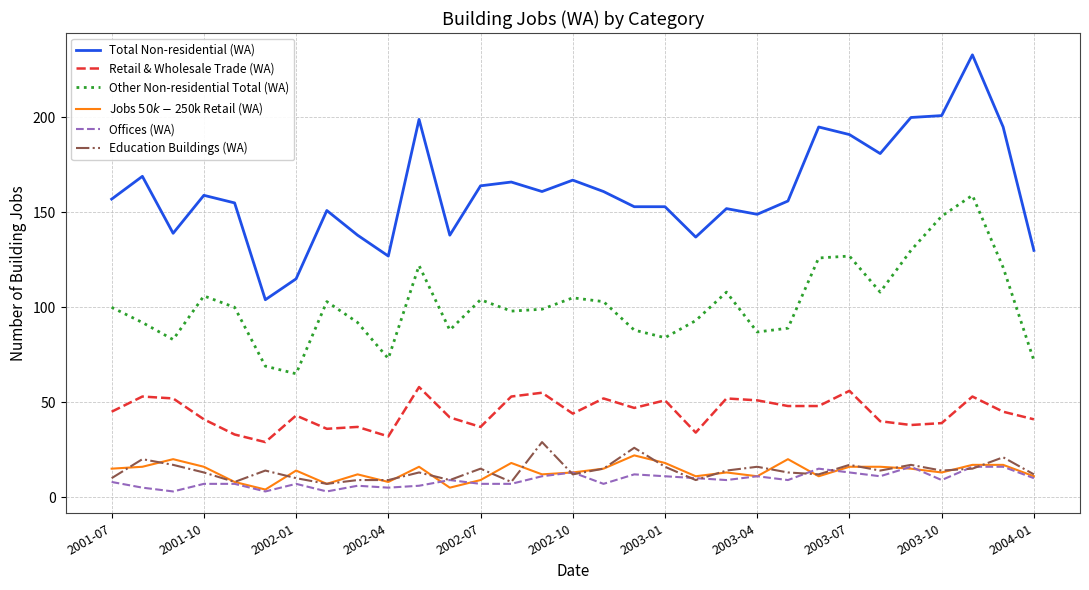

Which series has the largest range (max minus min)?

Total Non-residential (WA)